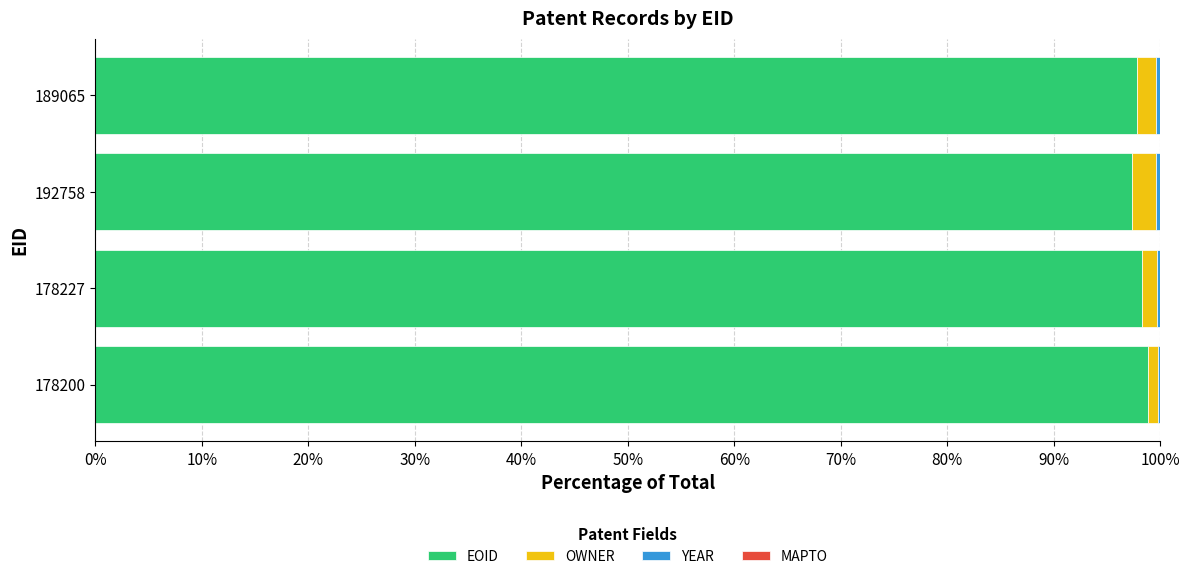

What is the sum of all EOID values?

392.3